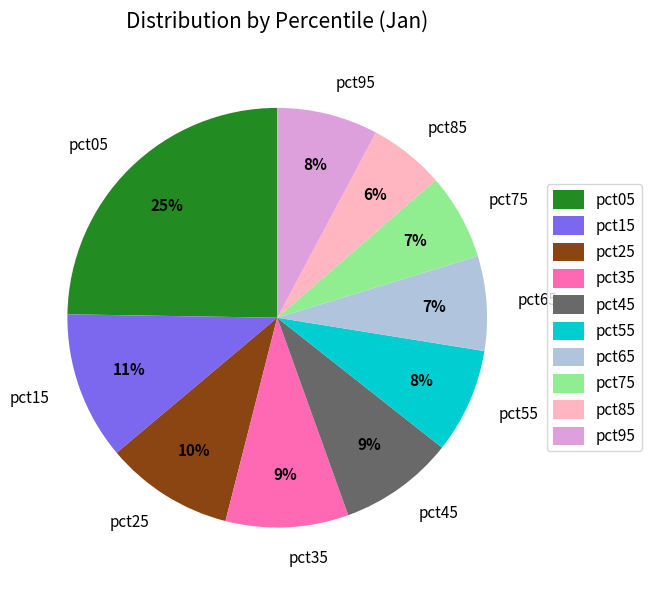

Is the sum of pct65 and pct55 greater than half?

No